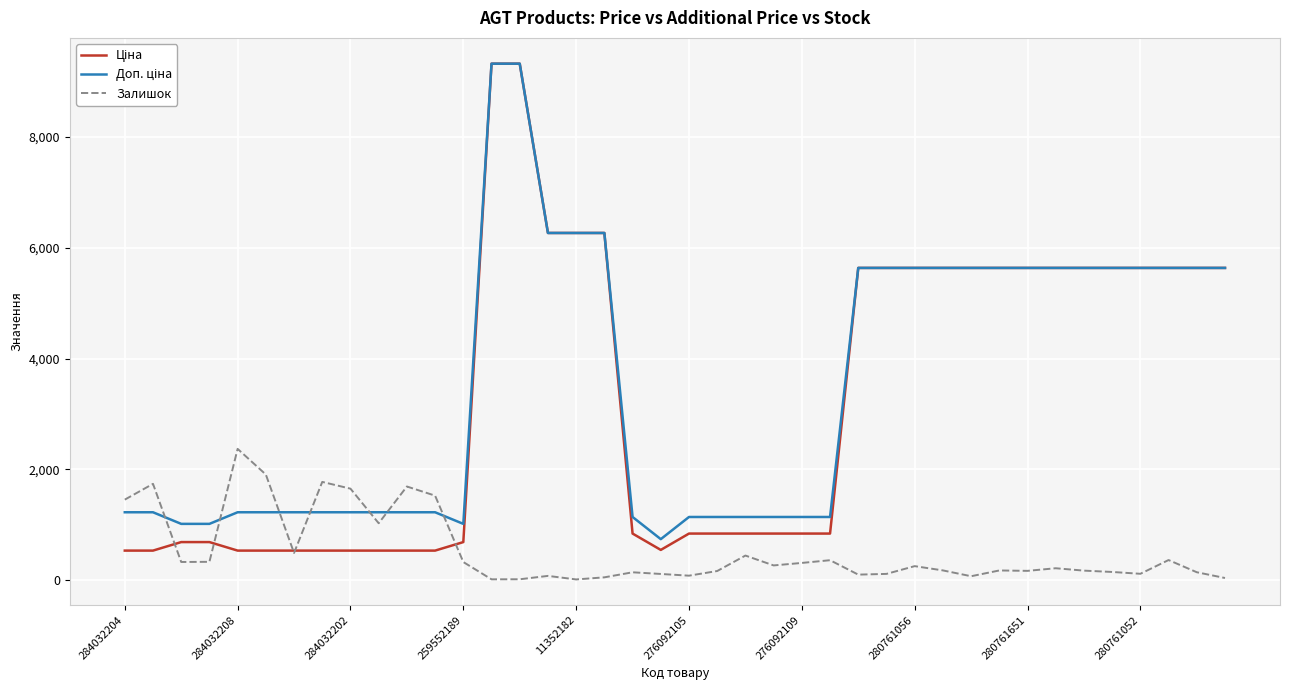

What is the difference between the second highest and minimum values in the Залишок series?

1893.0